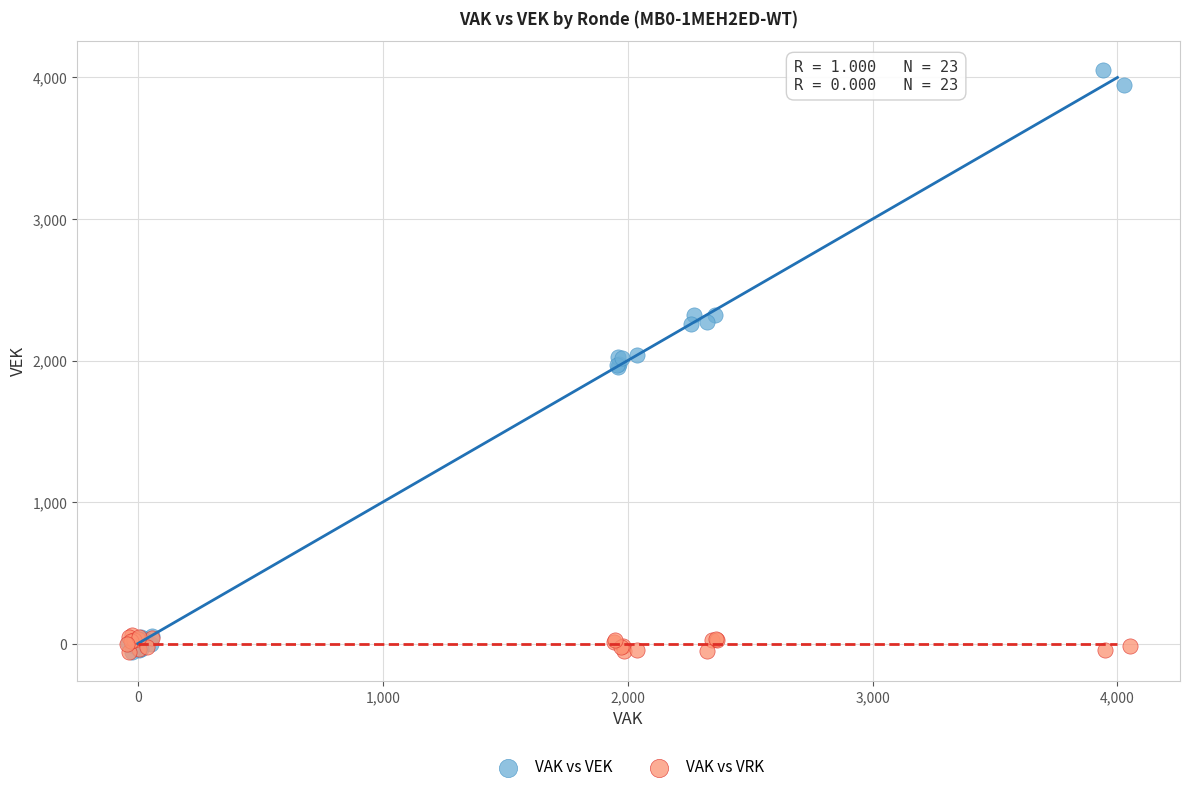

Which series reaches the maximum Y coordinate?

VAK vs VEK